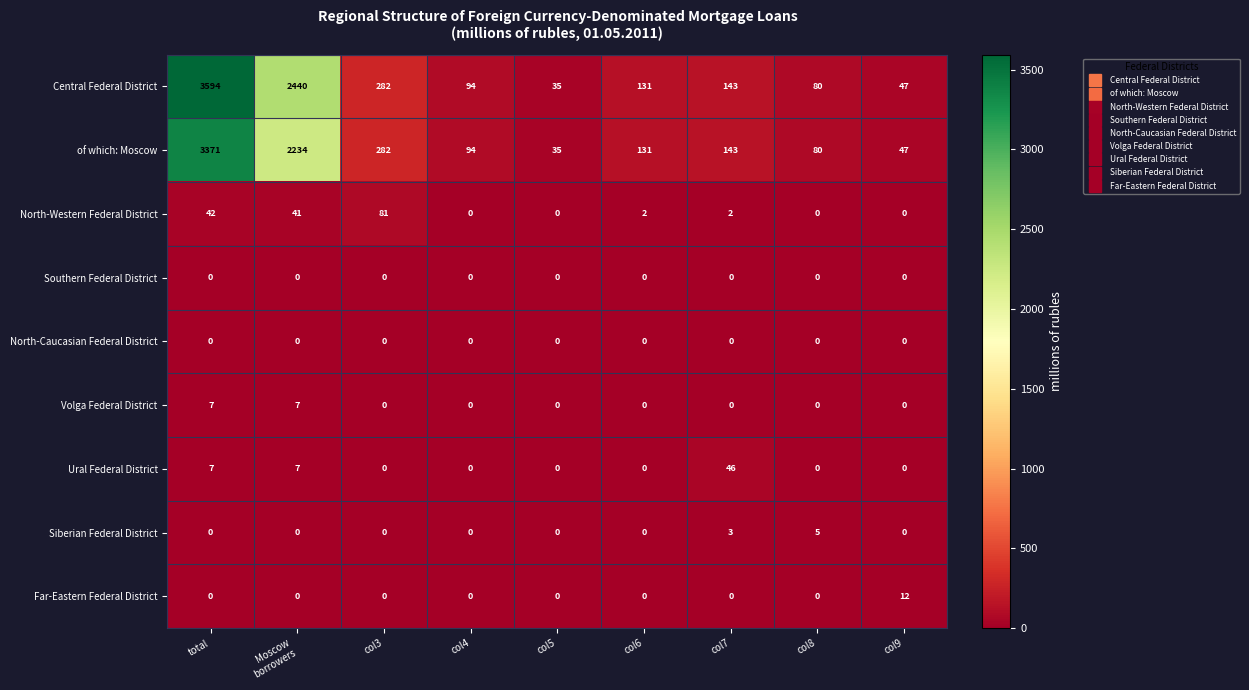

What is the sum of all Far-Eastern Federal District values?

12